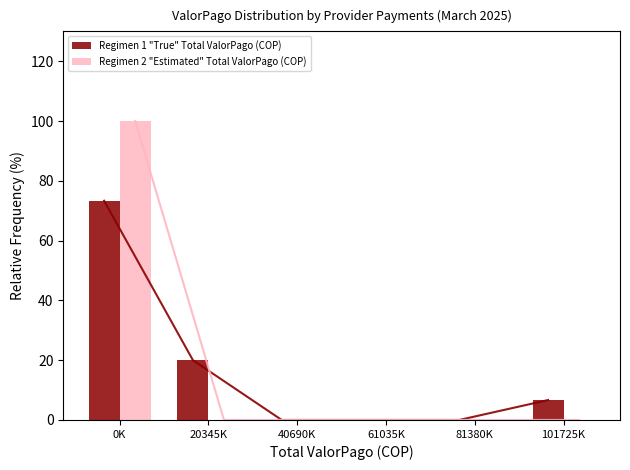

What is the label of the 3rd bar from the right?

61035K